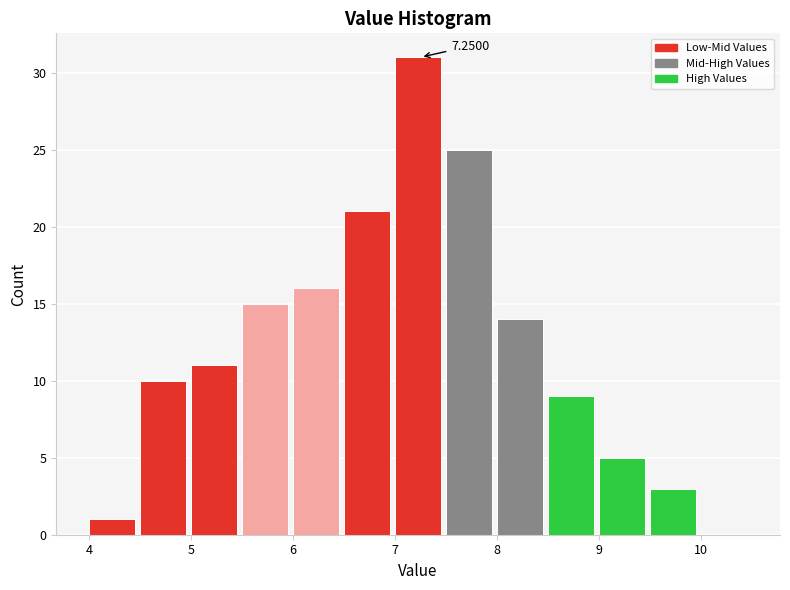

Which range on the x-axis has the tallest bar?

7.0 to 7.5